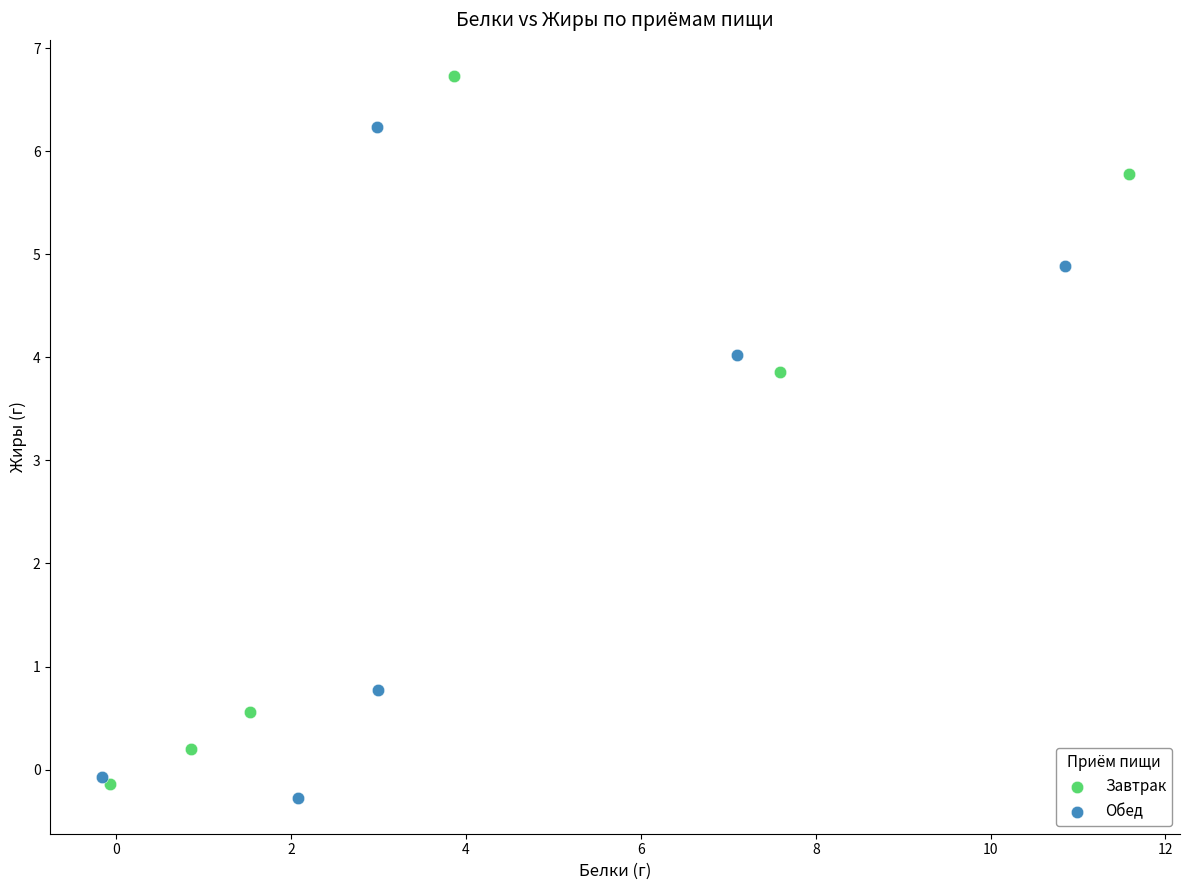

Which series contains the highest Y value?

Завтрак